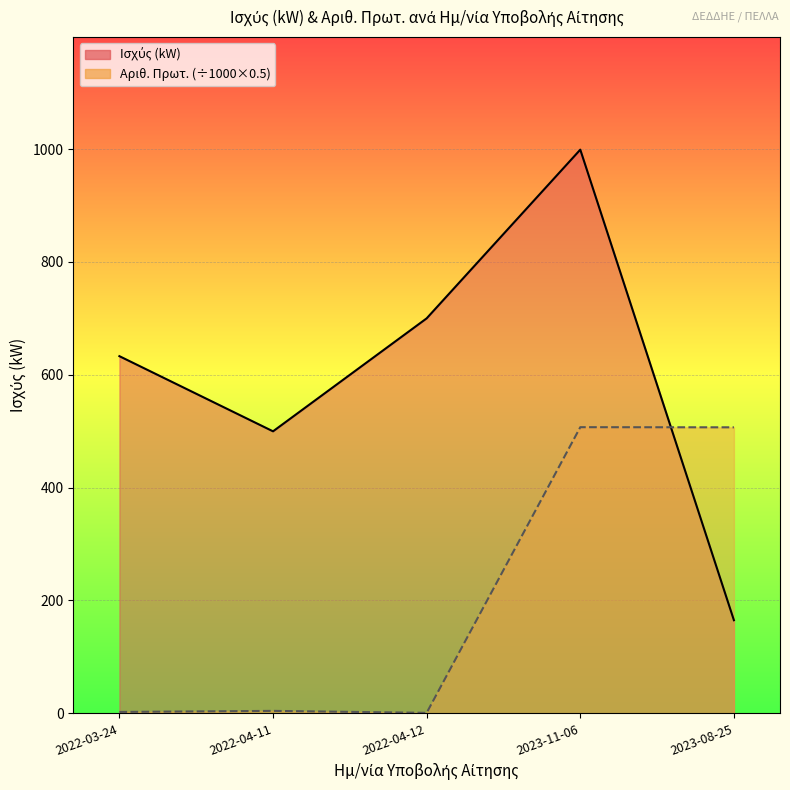

What is the greatest value displayed?

999.0